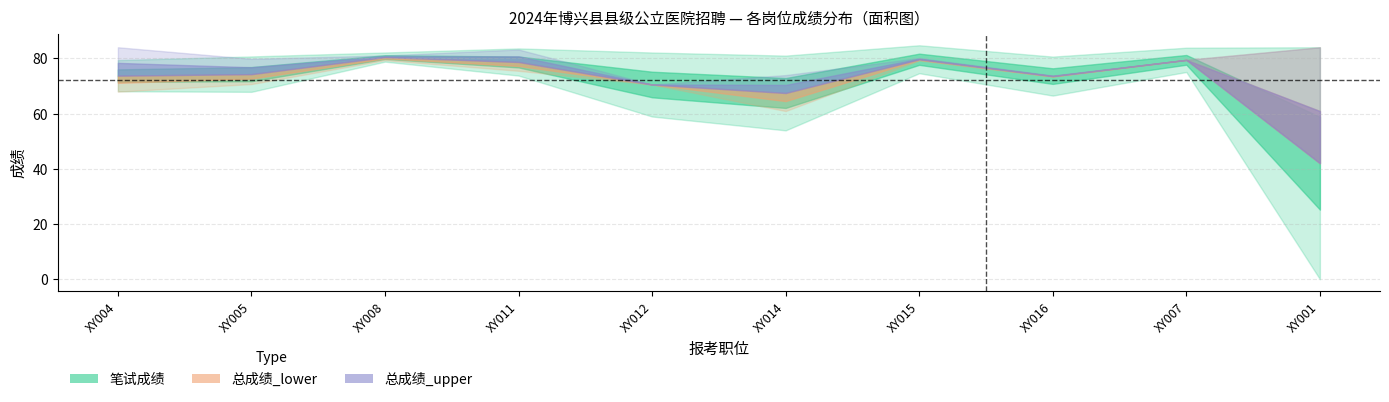

Reading left to right, transcribe all the data shown in this chart.

笔试成绩_mean: XY004=68.1	XY005=67.9	XY008=78.8	XY011=73.8	XY012=58.9	XY014=53.9	XY015=74.6	XY016=66.5	XY007=75.0	XY001=0.0
面试成绩_mean: XY004=79.4	XY005=80.7	XY008=82.1	XY011=83.6	XY012=82.1	XY014=81.0	XY015=84.7	XY016=80.6	XY007=83.9	XY001=84.0
总成绩_lower: XY004=67.9	XY005=70.7	XY008=79.4	XY011=75.5	XY012=70.5	XY014=60.9	XY015=79.2	XY016=73.3	XY007=79.5	XY001=84.0
总成绩_upper: XY004=84.0	XY005=79.8	XY008=81.0	XY011=83.2	XY012=70.5	XY014=73.9	XY015=80.1	XY016=73.8	XY007=79.5	XY001=84.0